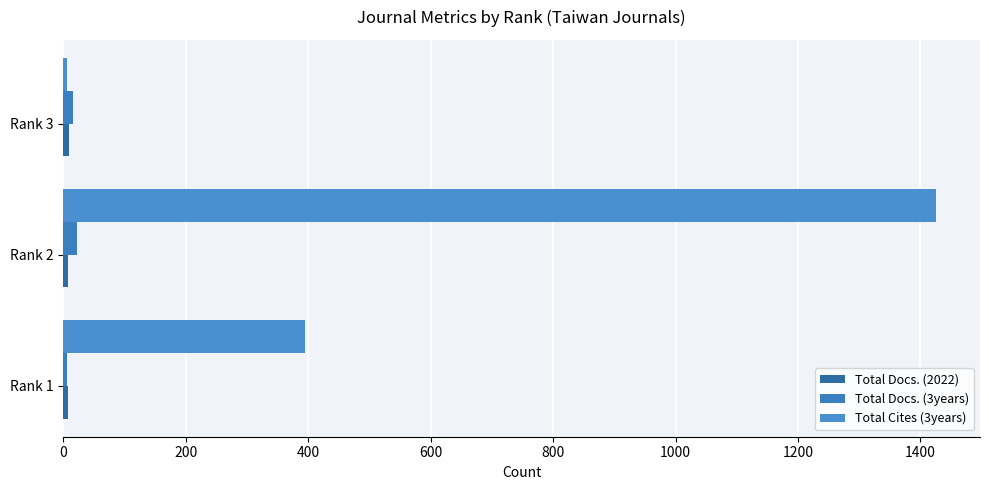

What is the average value of the Total Cites (3years) series?

609